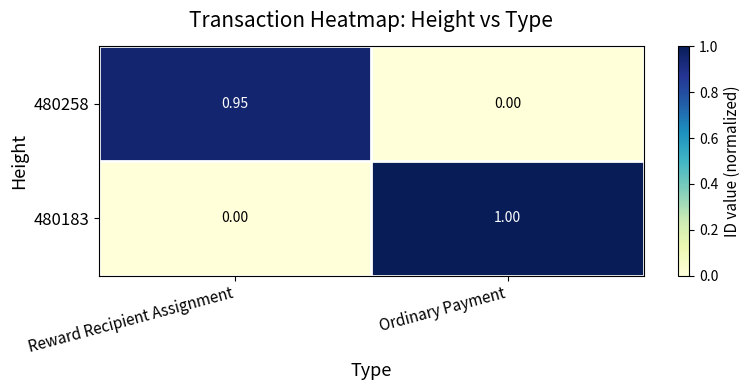

Where is 480258 nearest to the value 0?

Ordinary Payment